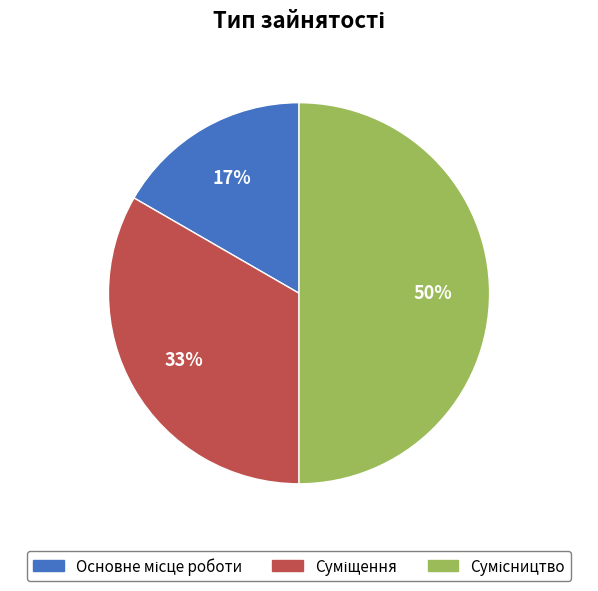

To the nearest percent, what is the average slice percentage?

33%